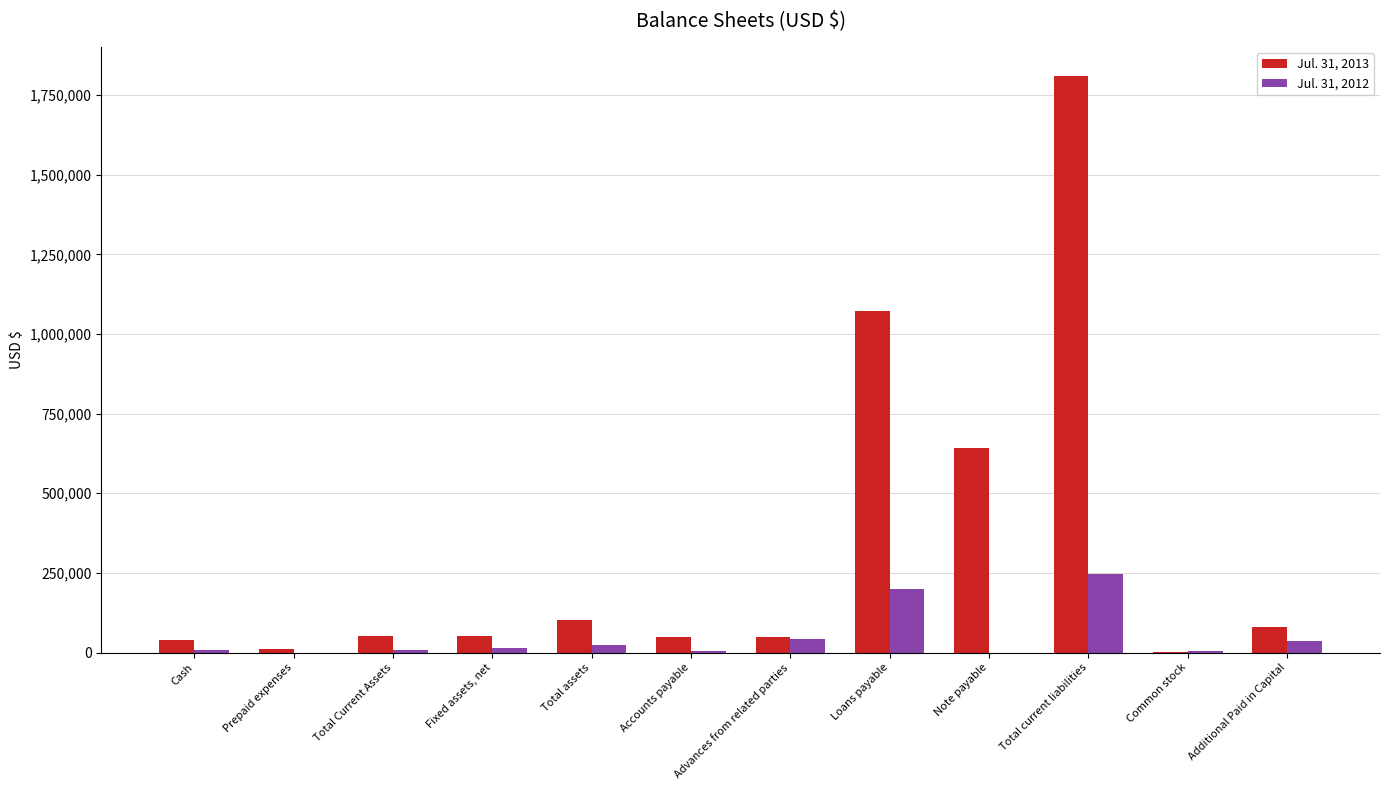

The value of Jul. 31, 2012 at Loans payable is 348674. True or false?

False